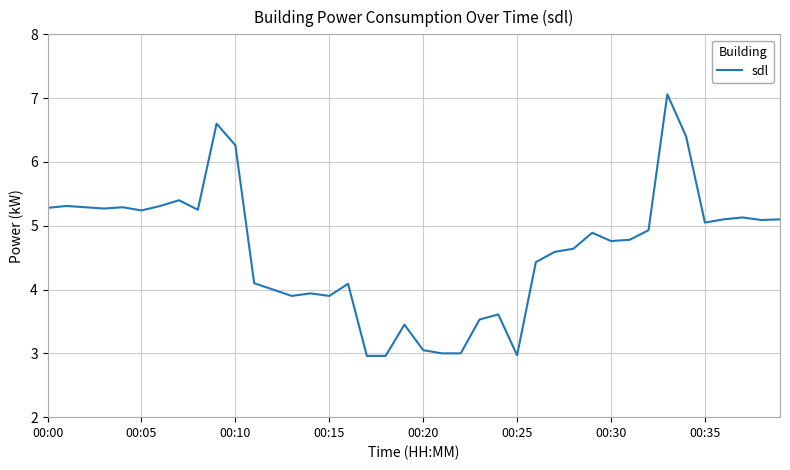

What is the difference between the maximum and minimum values?

4.1